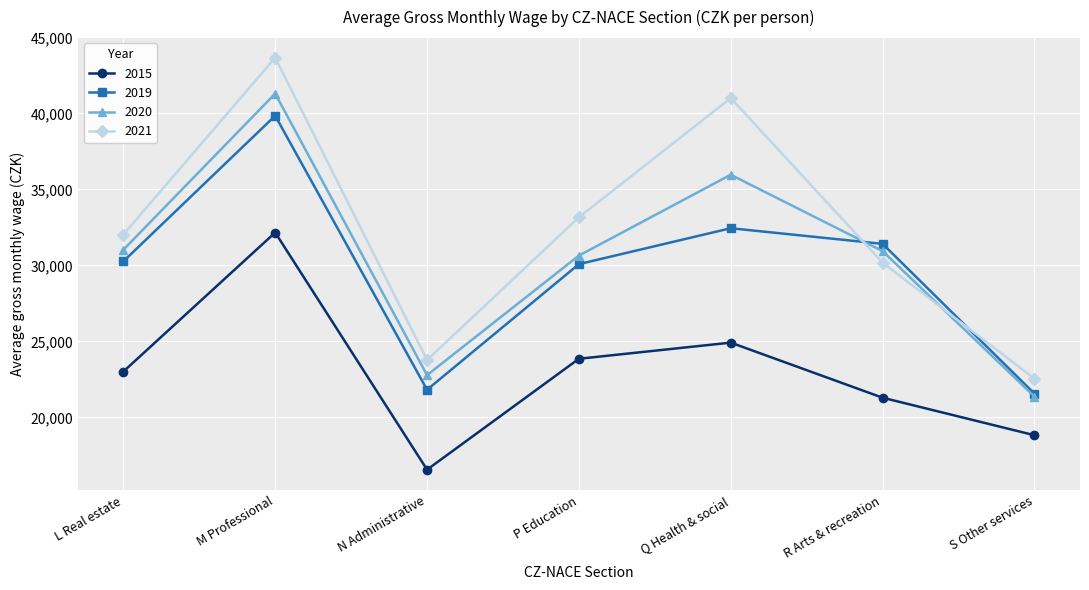

What is the label of the 6th point from the left?

R Arts & recreation